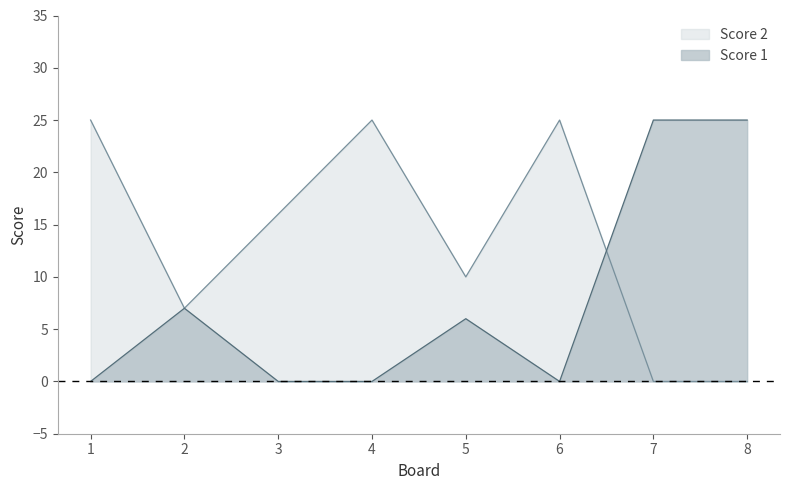

Rank the categories by Score 2 value from highest to lowest.

1, 4, 6, 3, 5, 2, 7, 8